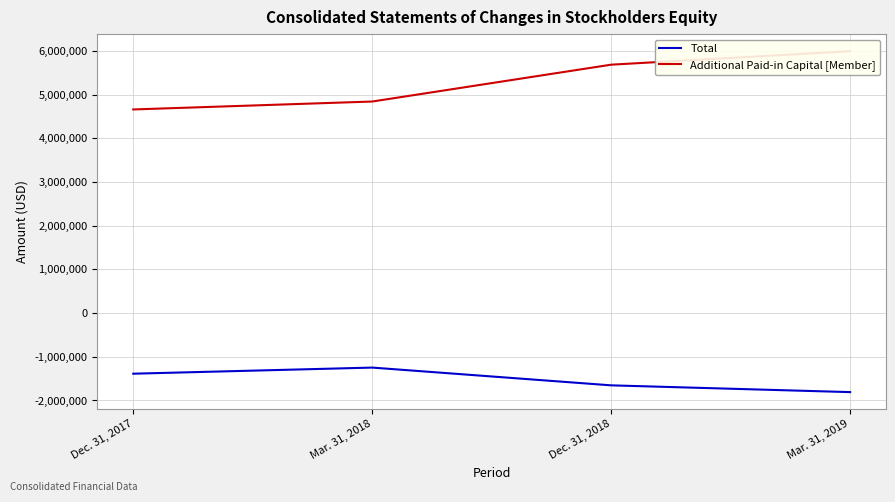

Is it true that Total equals -626091 at Dec. 31, 2017?

False